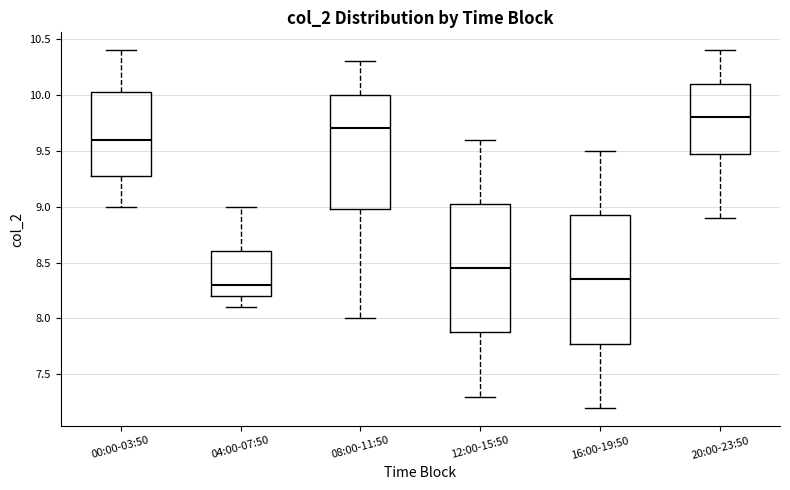

Reading left to right, read every box against the y-axis: the position of its median line, the range the box covers, and the ends of its whiskers. The values are not printed on the chart, so give them approximately, as read against the axis.

00:00-03:50: median 9.60, box 9.30 to 10.05, whiskers 9.00 to 10.40
04:00-07:50: median 8.30, box 8.20 to 8.60, whiskers 8.10 to 9.00
08:00-11:50: median 9.70, box 9.00 to 10.00, whiskers 8.00 to 10.30
12:00-15:50: median 8.45, box 7.90 to 9.05, whiskers 7.30 to 9.60
16:00-19:50: median 8.35, box 7.80 to 8.95, whiskers 7.20 to 9.50
20:00-23:50: median 9.80, box 9.50 to 10.10, whiskers 8.90 to 10.40